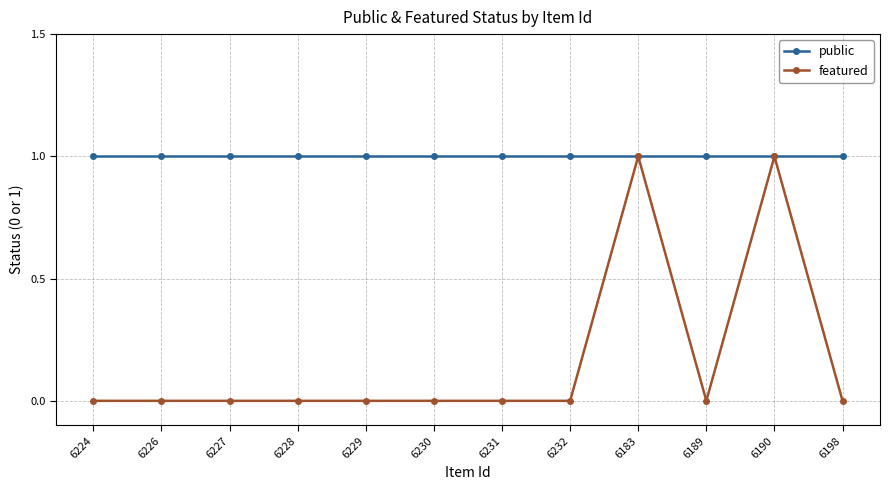

Which series has the widest spread of values?

featured